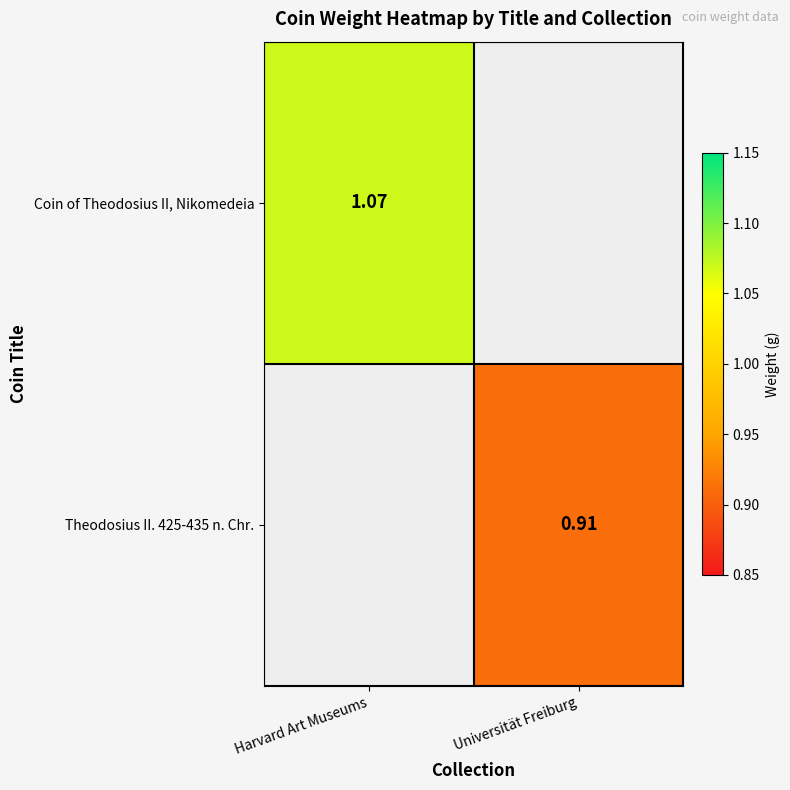

Is the value of Theodosius II. 425-435 n. Chr. at Universität Freiburg greater than the value of Coin of Theodosius II, Nikomedeia at Harvard Art Museums?

No